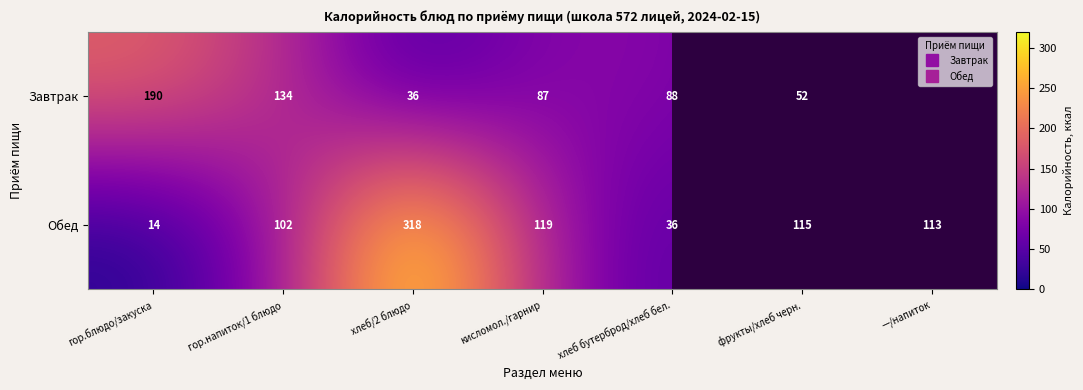

At which category is the sum across all series the highest?

хлеб/2 блюдо